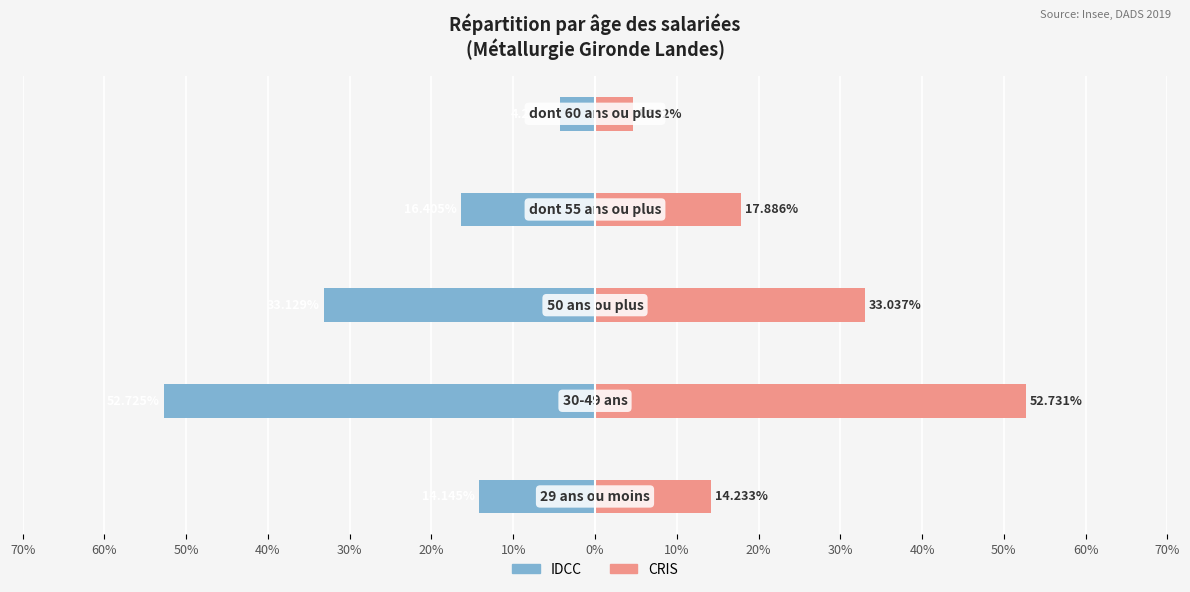

Reading left to right, what are all the values shown in this chart?

IDCC: 10%=-14.1	20%=-52.7	30%=-33.1	40%=-16.4	50%=-4.3
CRIS: 10%=14.2	20%=52.7	30%=33.0	40%=17.9	50%=4.6